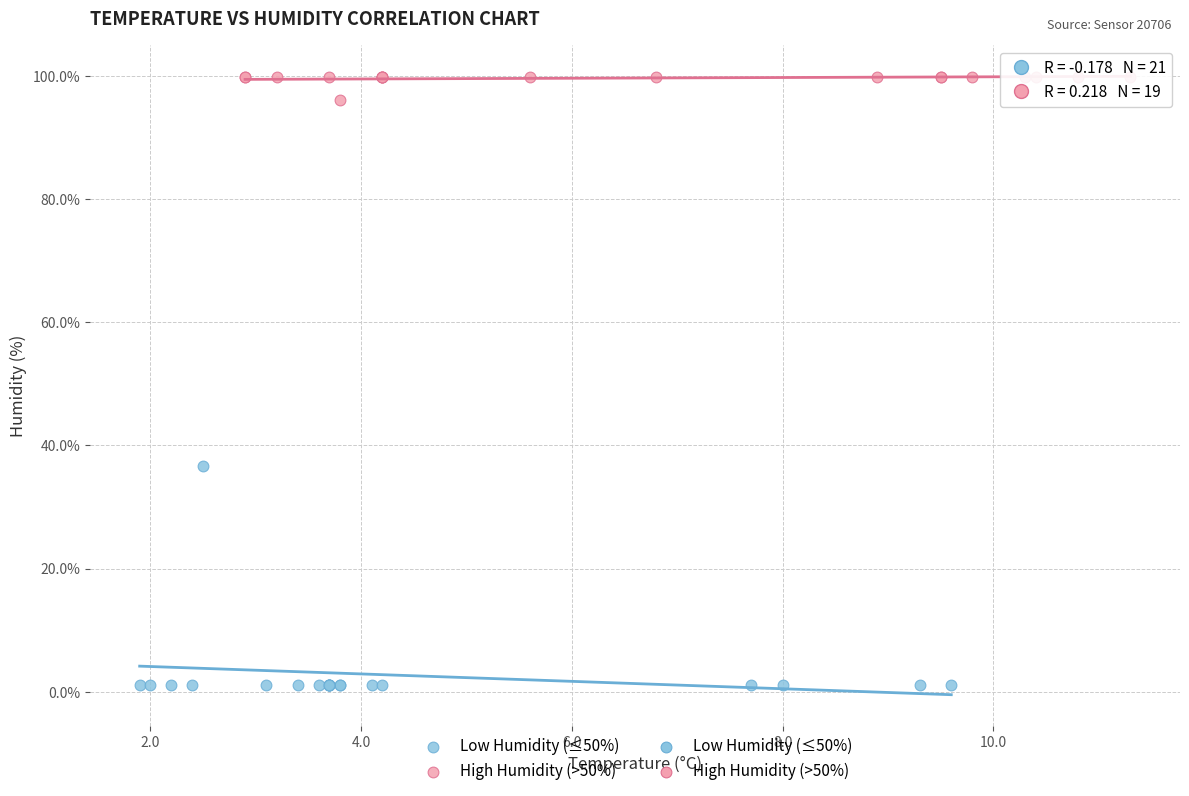

Which series contains the highest Y value?

High Humidity (>50%)